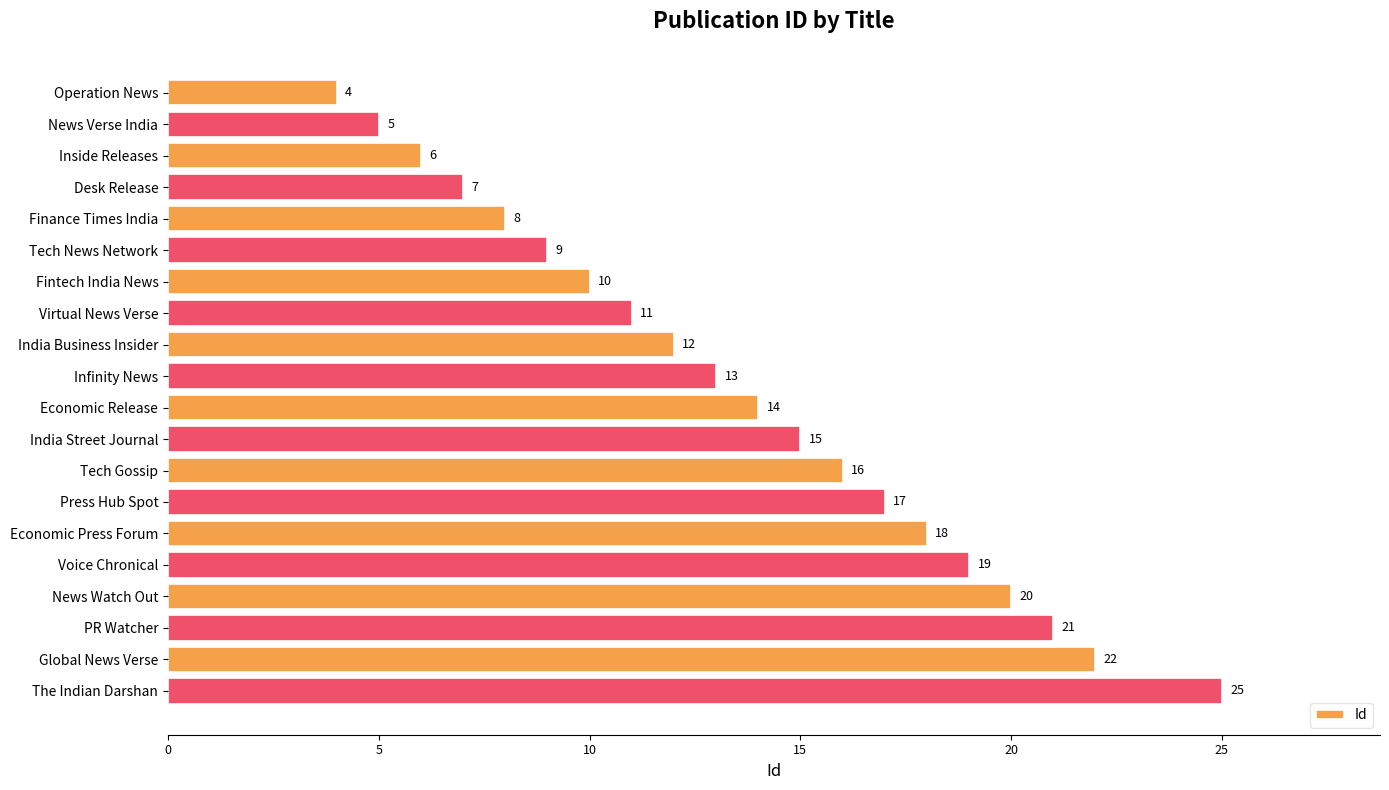

Reading top to bottom, transcribe all the data shown in this chart.

4	5	6	7	8	9	10	11	12	13	14	15	16	17	18	19	20	21	22	25